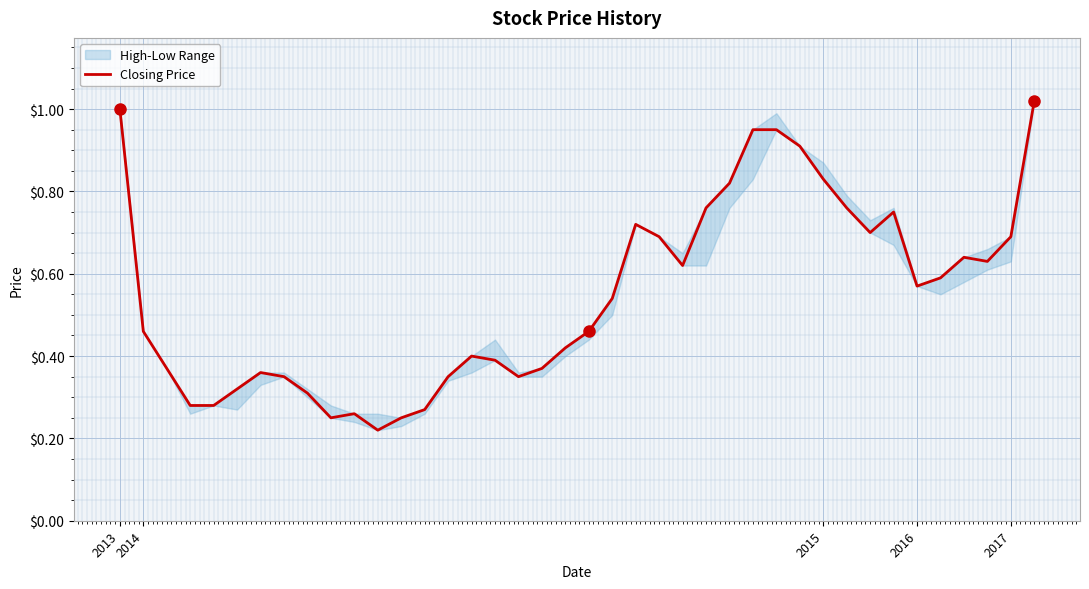

Is it true that the value at 20 is 0.1?

False